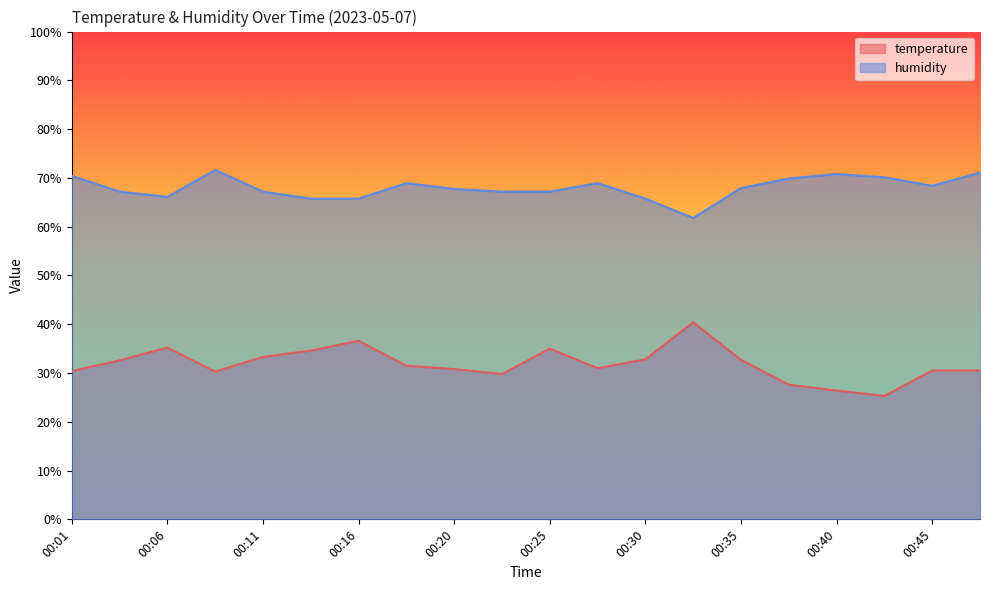

Is it true that humidity equals 69.9 at 00:37?

True